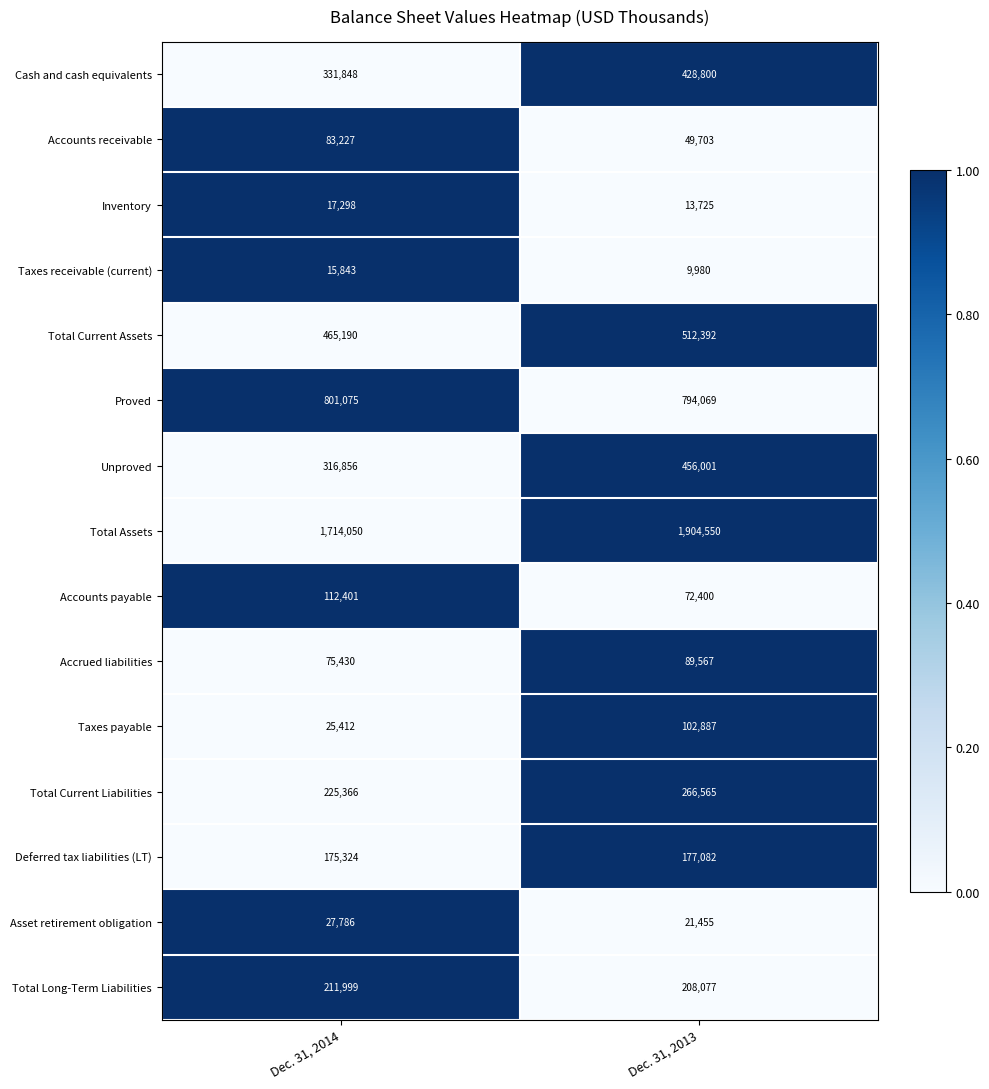

What is the approximate value of Total Current Liabilities at Dec. 31, 2013, to the nearest 50?

266550